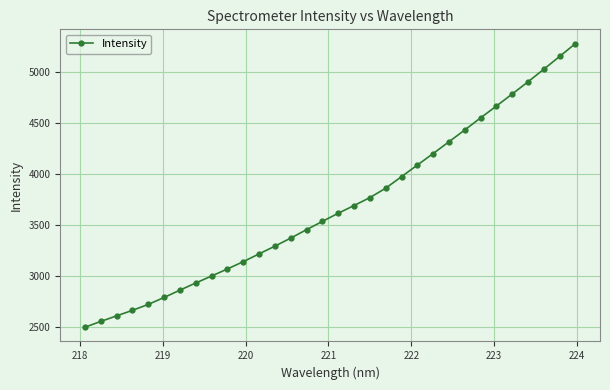

How many values are below 3613?

16